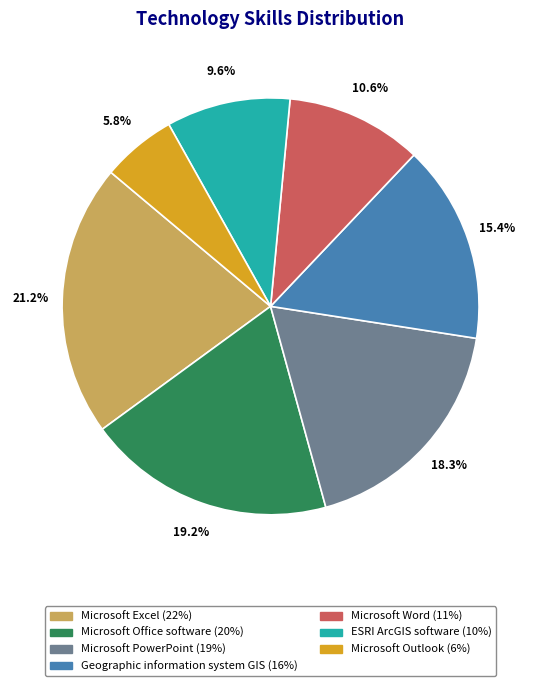

To the nearest percent, what is the combined percentage of Geographic information system GIS and Microsoft Outlook?

21%